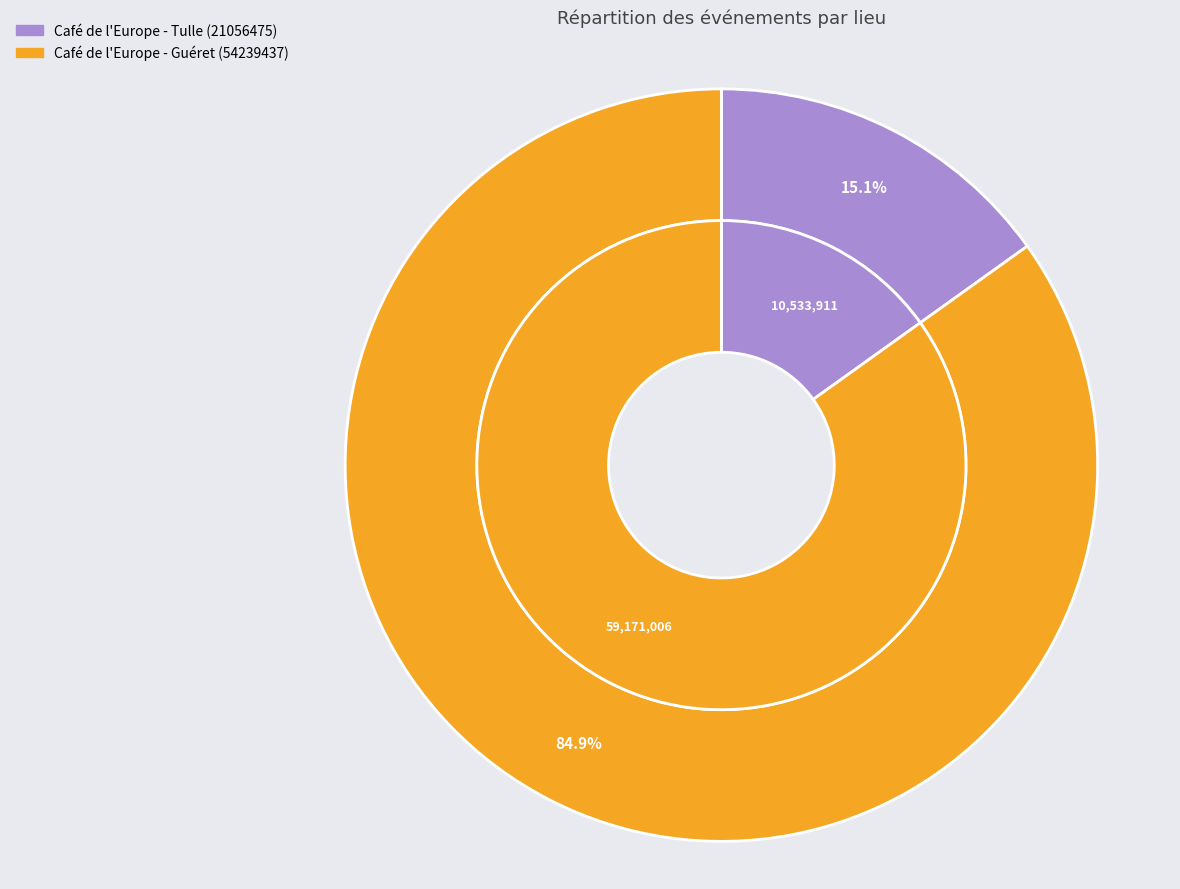

To the nearest percent, what is the combined percentage of Café de l'Europe - Tulle (21056475) and Café de l'Europe - Guéret (54239437)?

100%